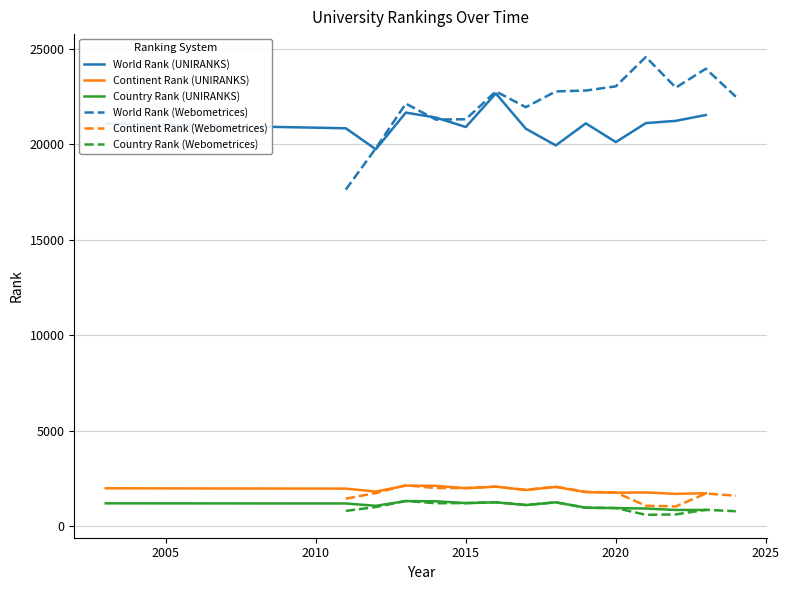

True or false: Continent Rank (UNIRANKS) and World Rank (UNIRANKS) cross at least once.

False